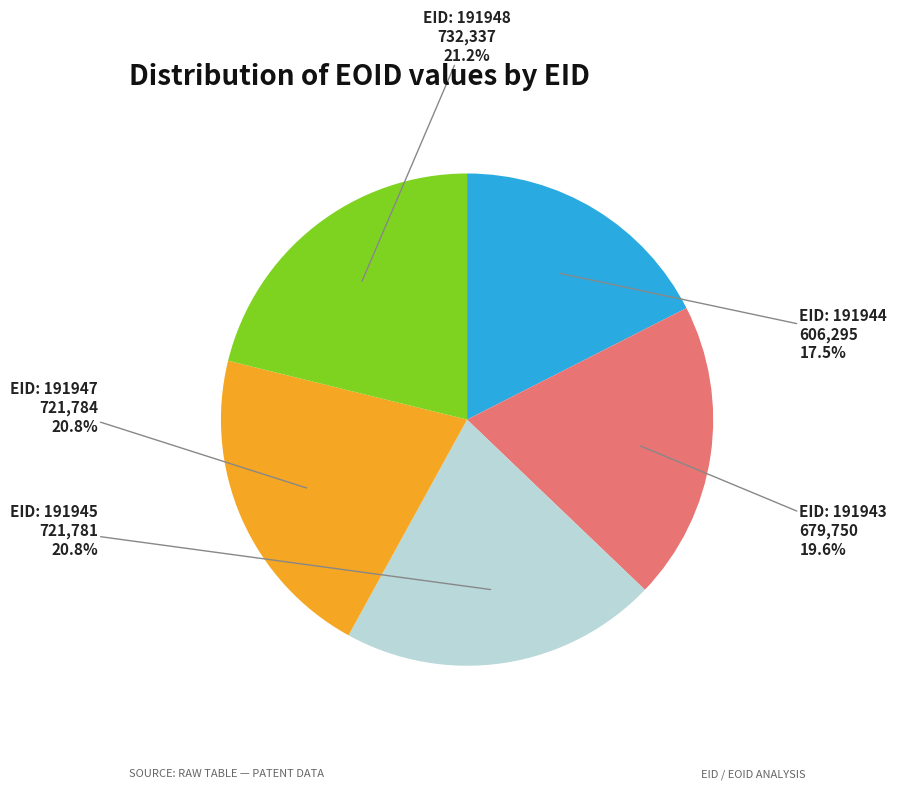

Count the number of slices in the pie.

5